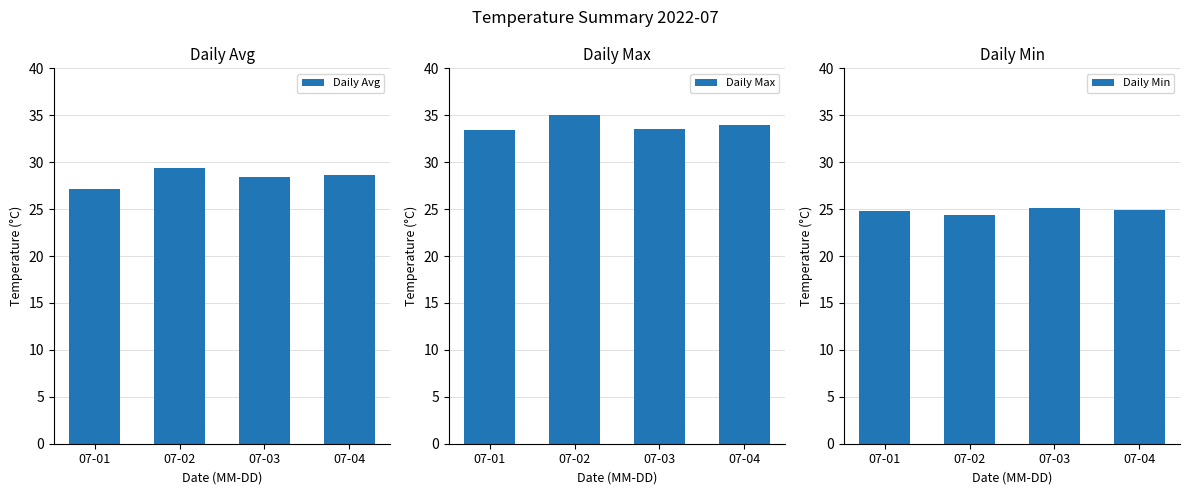

Reading right to left, extract all data points from this chart.

Daily Avg: 07-04=28.6	07-03=28.4	07-02=29.4	07-01=27.2
Daily Max: 07-04=34.0	07-03=33.5	07-02=35.0	07-01=33.4
Daily Min: 07-04=24.9	07-03=25.1	07-02=24.4	07-01=24.8